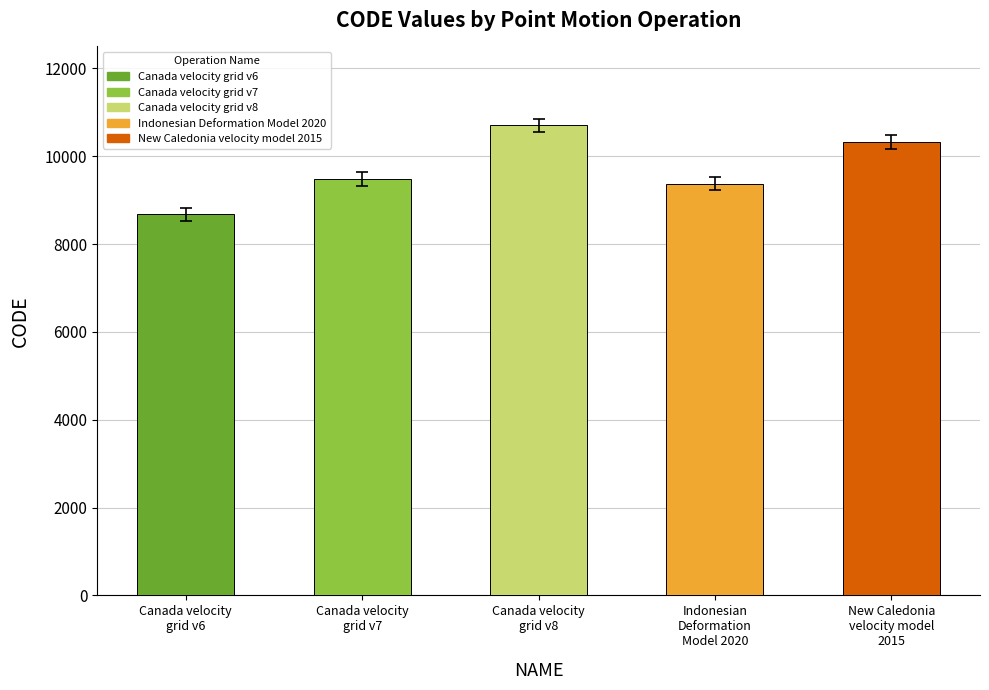

The chart shows a value of 9483 at Canada velocity
grid v7. True or false?

True